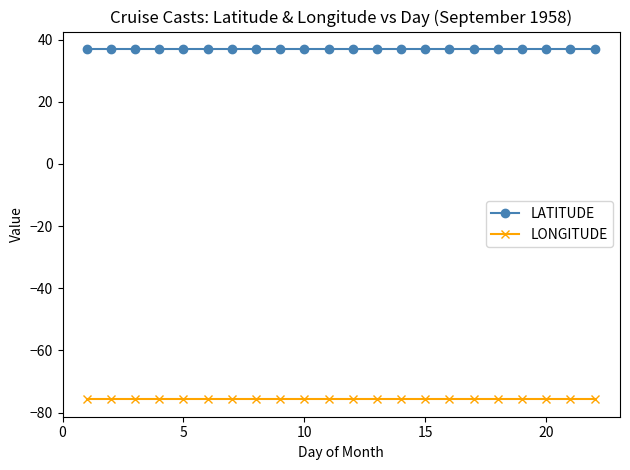

What is the highest value of the LONGITUDE series?

-75.7